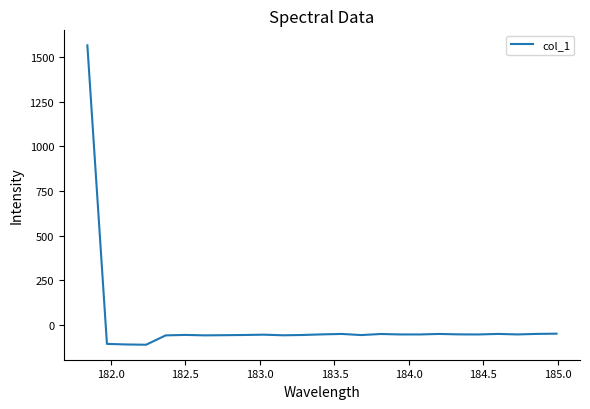

How many values are below zero?

24